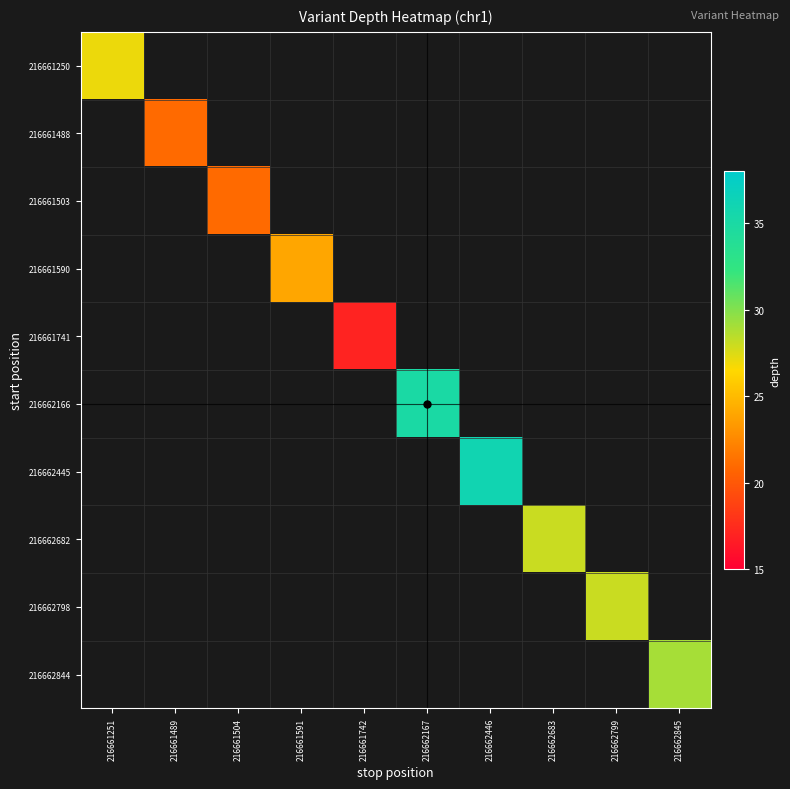

Which label corresponds to the largest value in the chart?

216662446